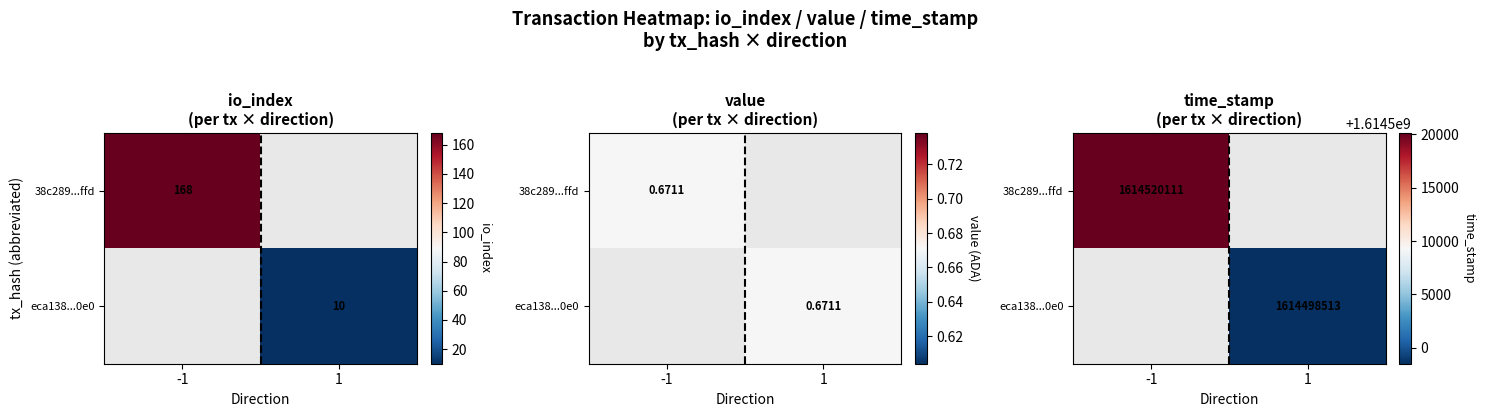

List the labels in order of eca138...0e0 value, largest first.

-1, 1